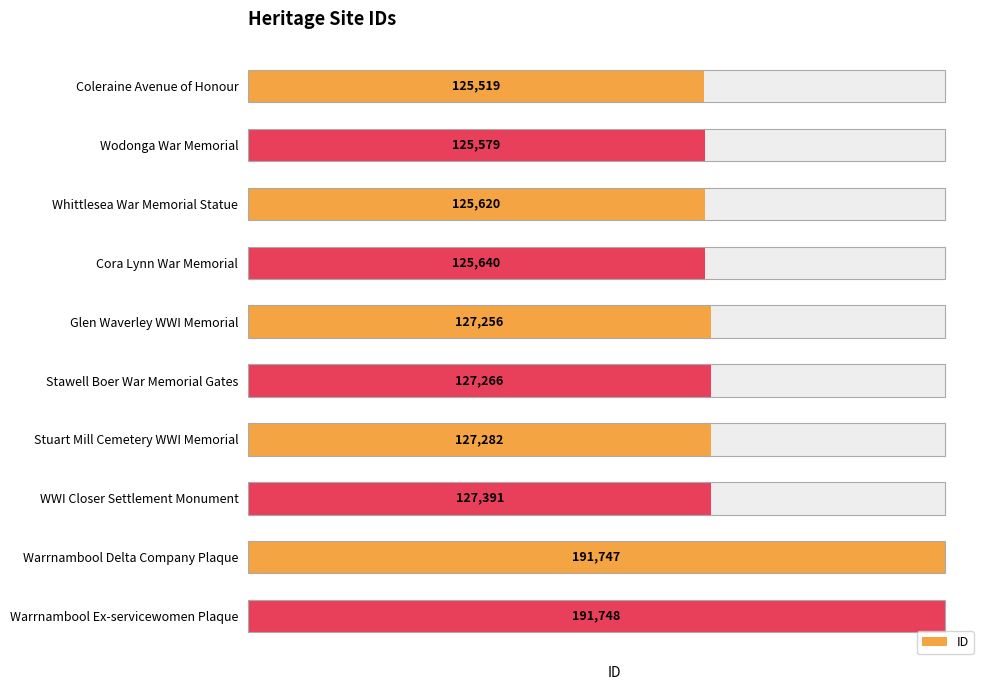

What is the ratio of the value at Cora Lynn War Memorial to the value at WWI Closer Settlement Monument?

1.0